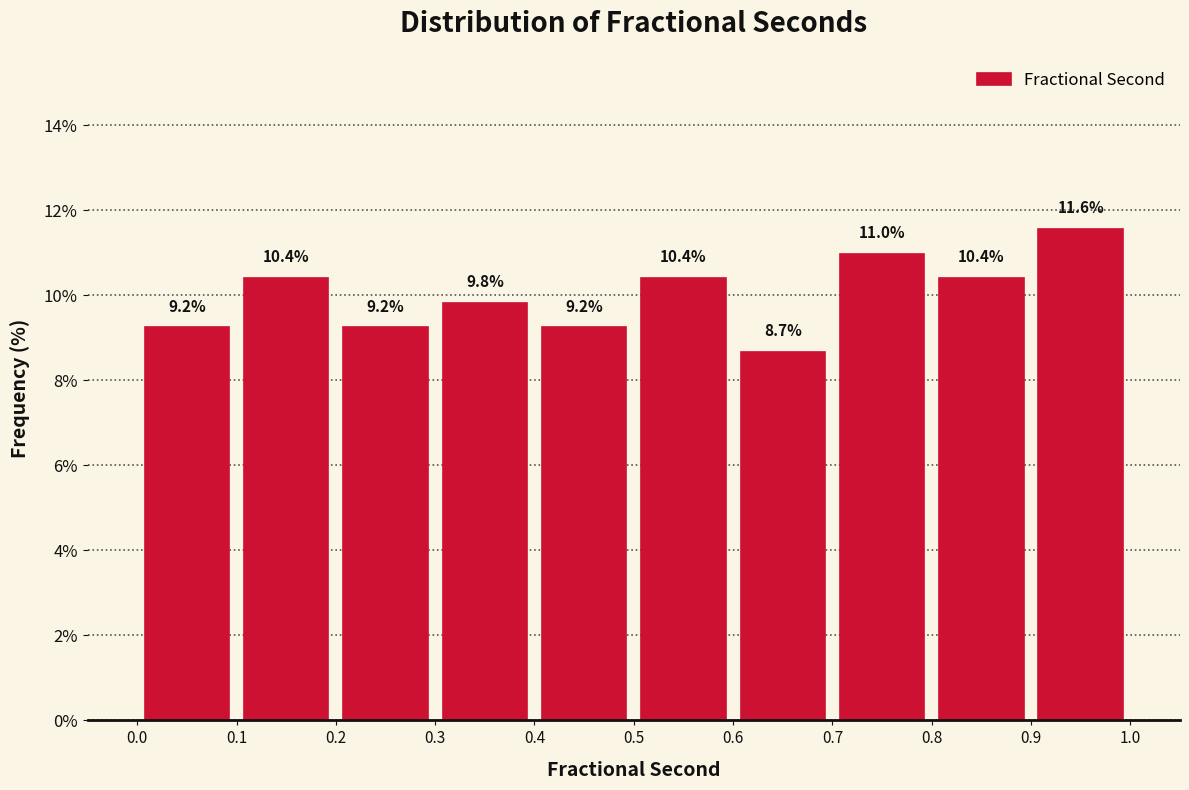

Over which range of the x-axis is the bar tallest?

0.9 to 1.0